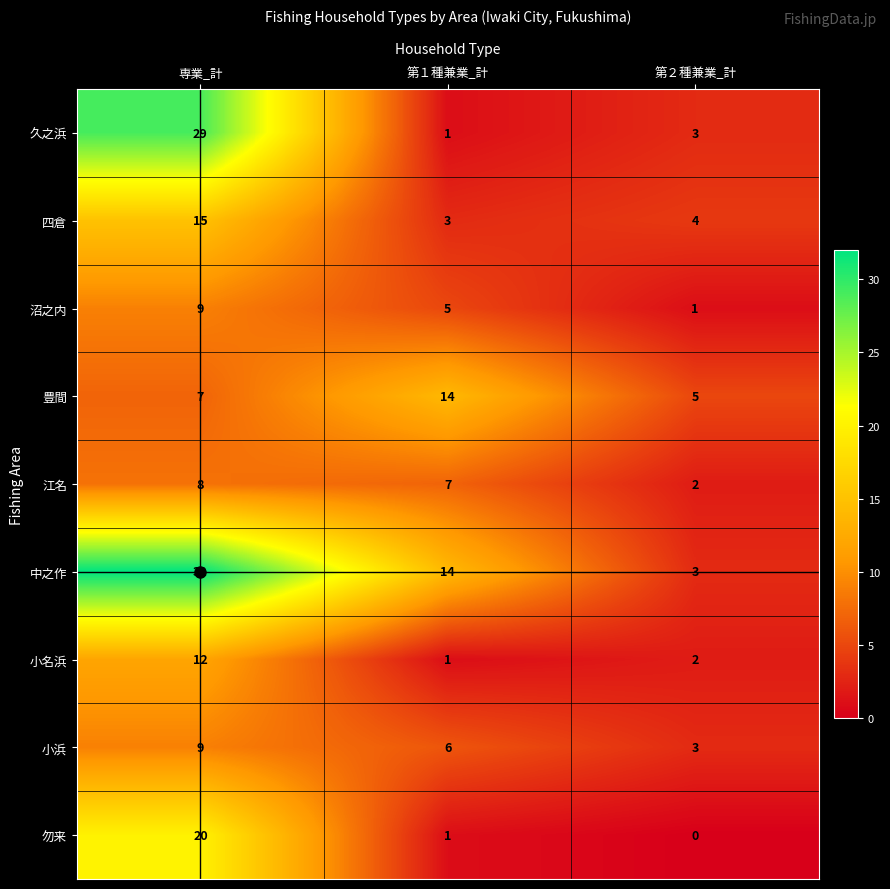

Is it true that 久之浜 equals 29 at 専業_計?

True